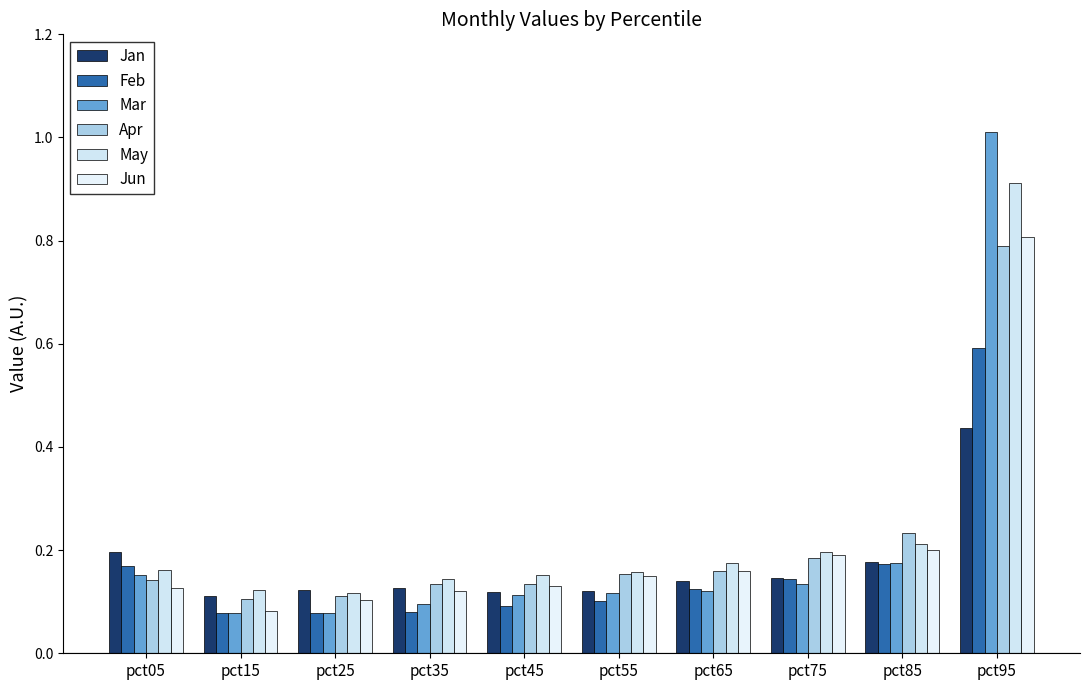

Rank the series by their maximum value, from highest to lowest.

Mar, May, Jun, Apr, Feb, Jan